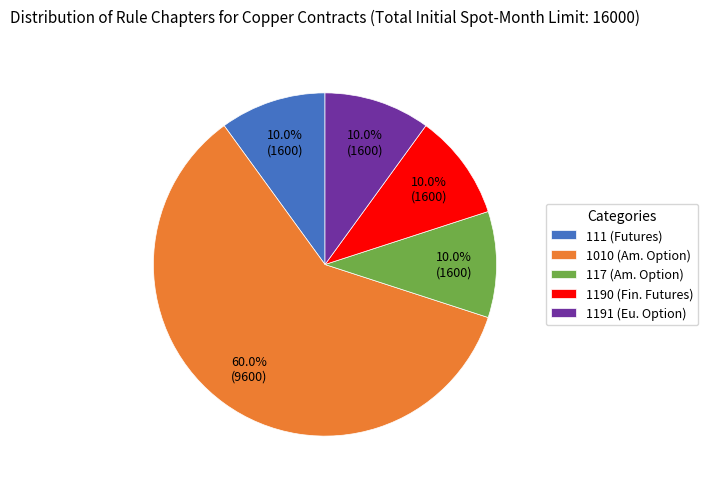

Does 117 (Am. Option) represent more than half of the total?

No